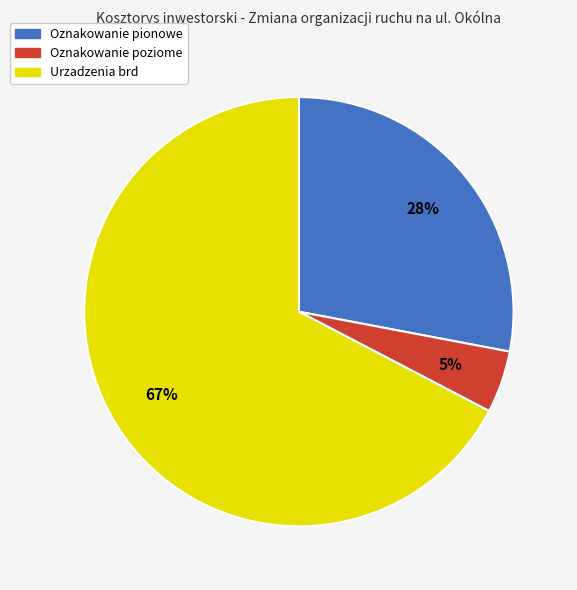

Does any single category account for the majority?

Yes